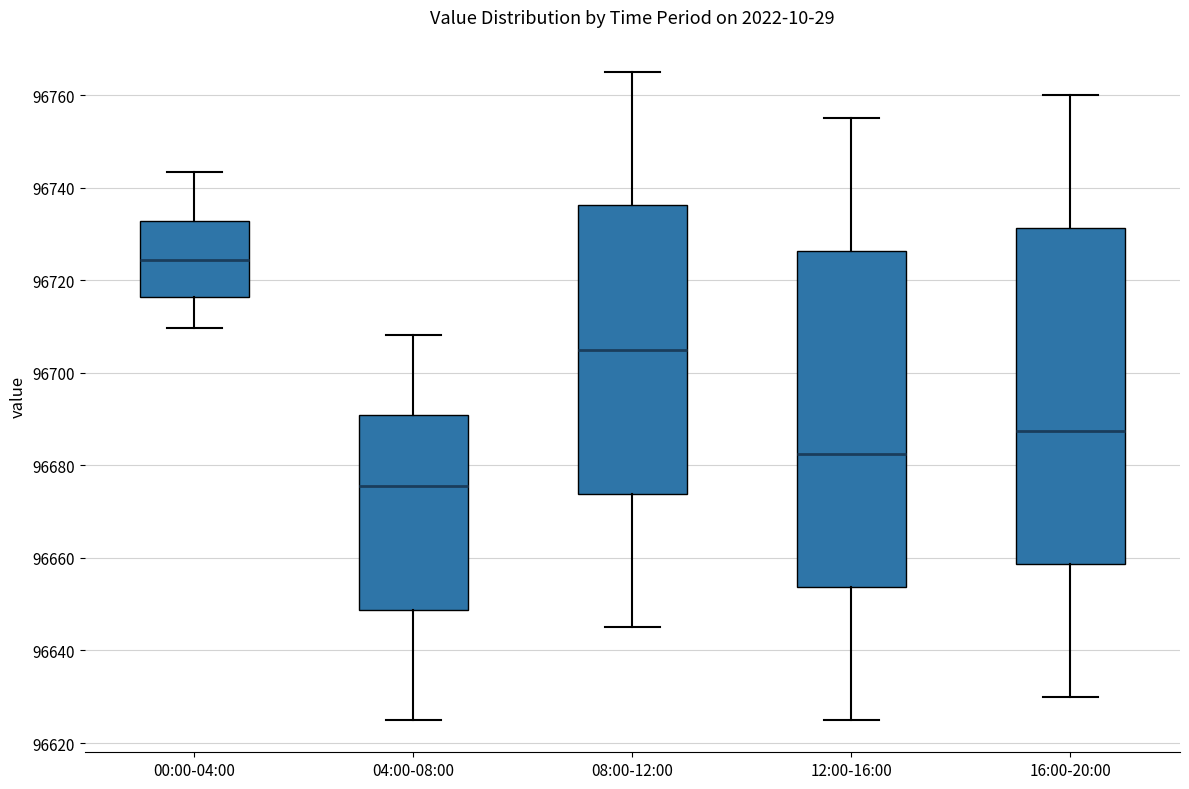

Reading left to right, transcribe this box plot: for each box, give where its median line is, the range the box spans, and where its two whiskers end, as read against the y-axis. The values are not printed on the chart, so give them approximately, as read against the axis.

00:00-04:00: median 96724, box 96716 to 96732, whiskers 96710 to 96744
04:00-08:00: median 96676, box 96648 to 96690, whiskers 96626 to 96708
08:00-12:00: median 96706, box 96674 to 96736, whiskers 96646 to 96766
12:00-16:00: median 96682, box 96654 to 96726, whiskers 96626 to 96756
16:00-20:00: median 96688, box 96658 to 96732, whiskers 96630 to 96760